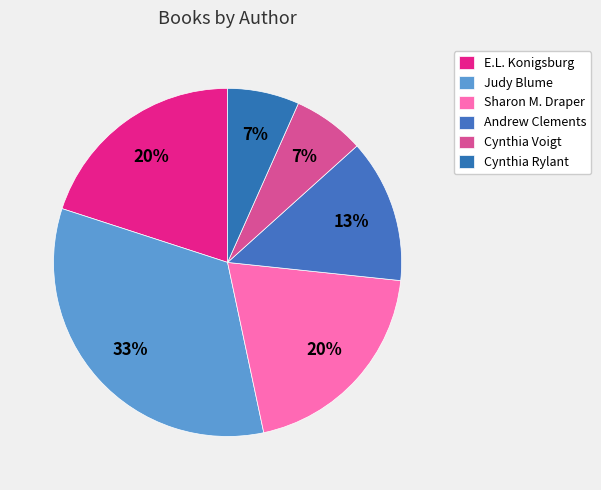

Do Andrew Clements and Cynthia Rylant together represent more than half of the pie?

No